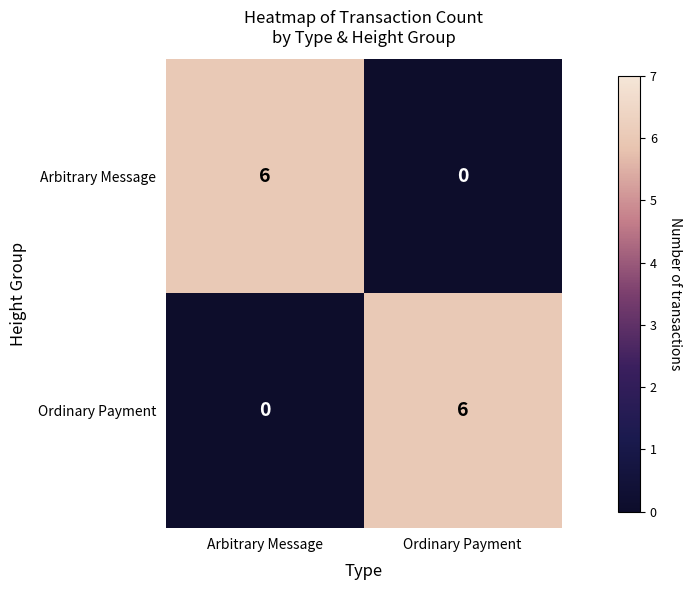

What is the sum of all Arbitrary Message values?

6